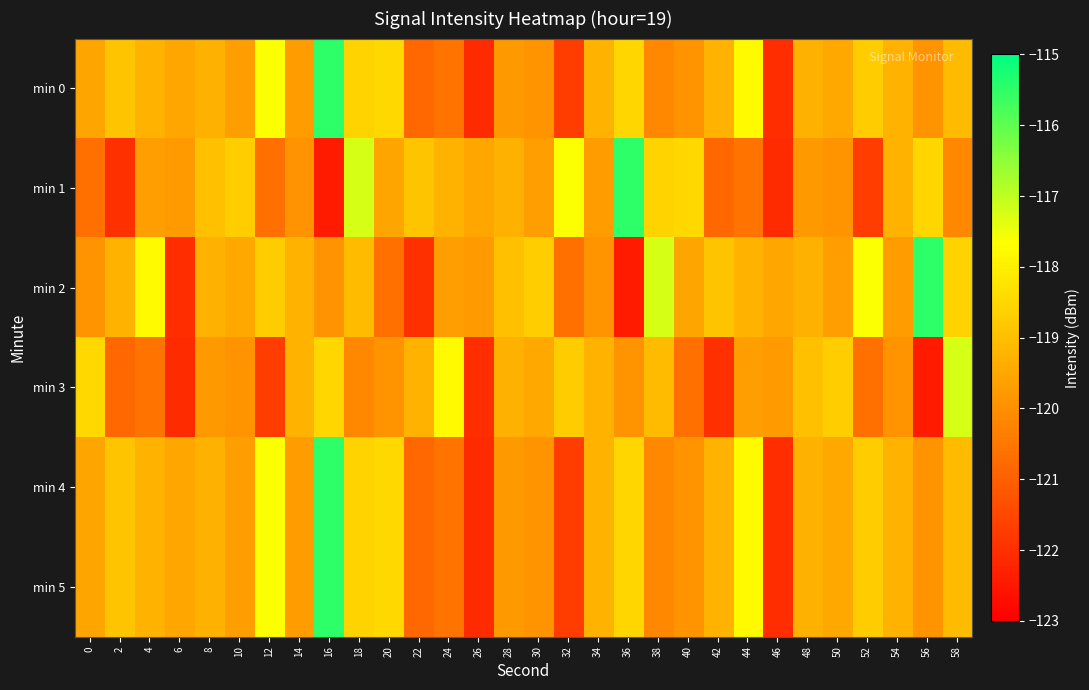

Which series has the largest range (max minus min)?

min 1